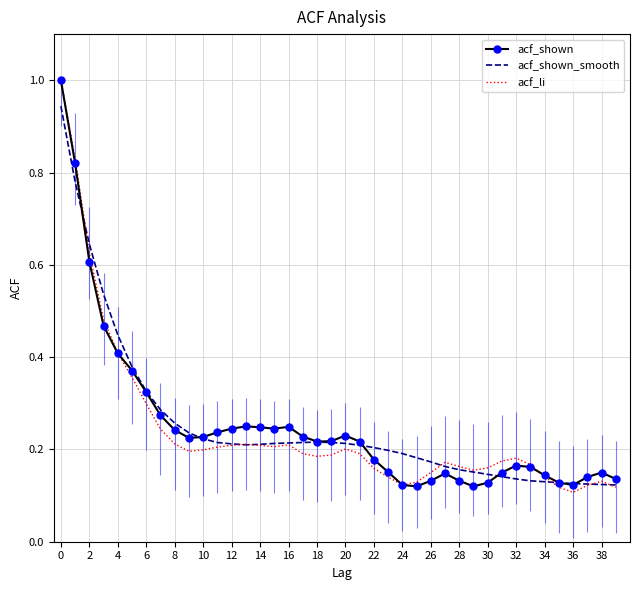

Does the chart have visible grid lines?

Yes